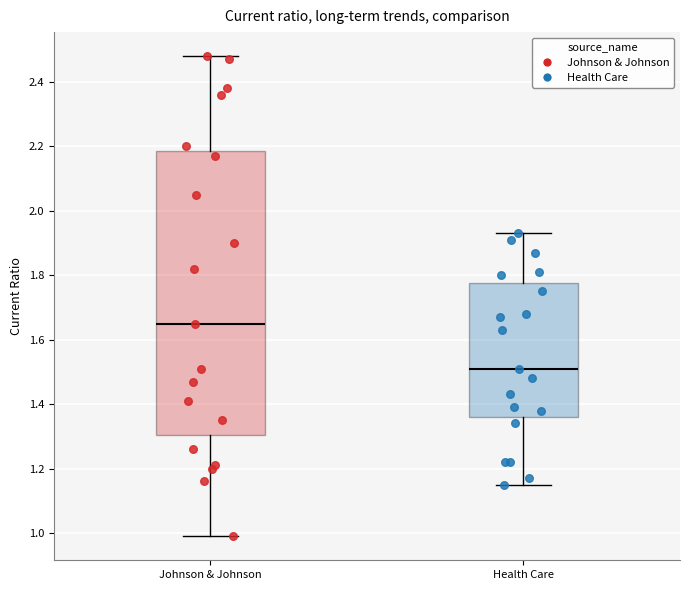

Where does the lower whisker of the box for Johnson & Johnson end on the y-axis? The values are not printed on the chart, so give them approximately, as read against the axis.

1.00